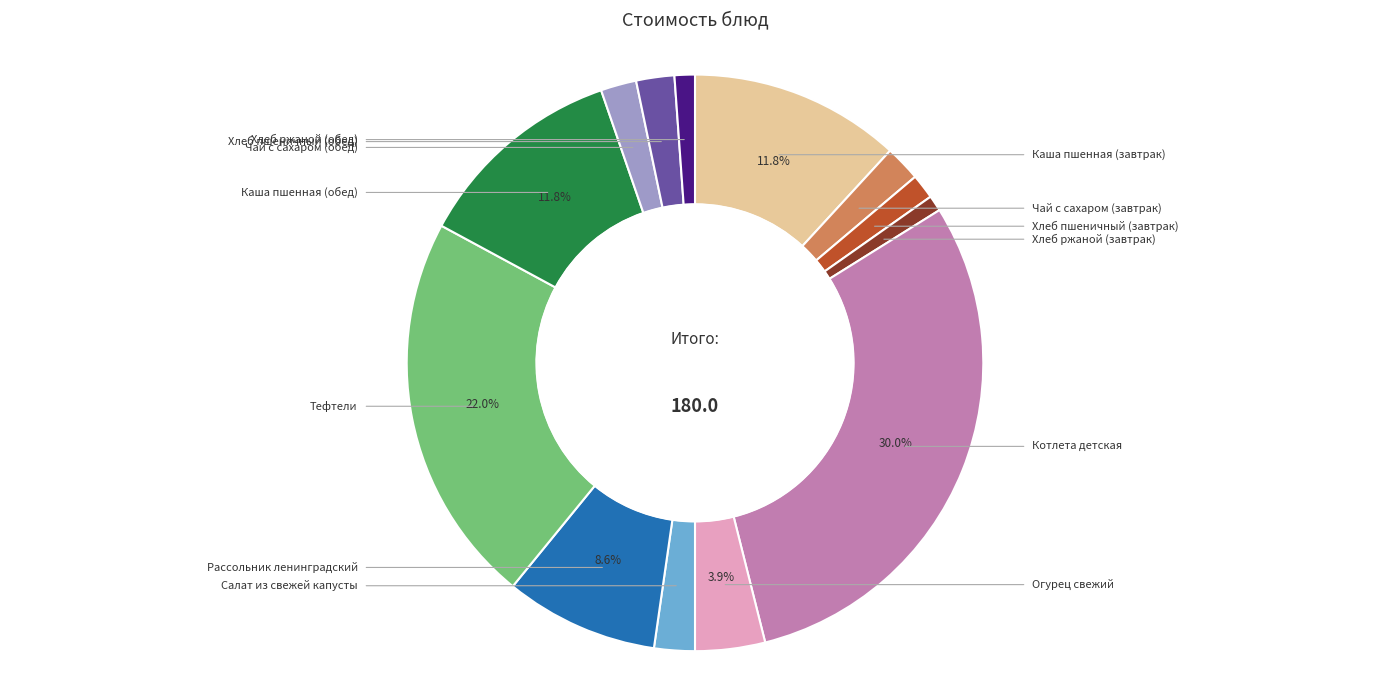

Is there a majority slice in this chart?

No